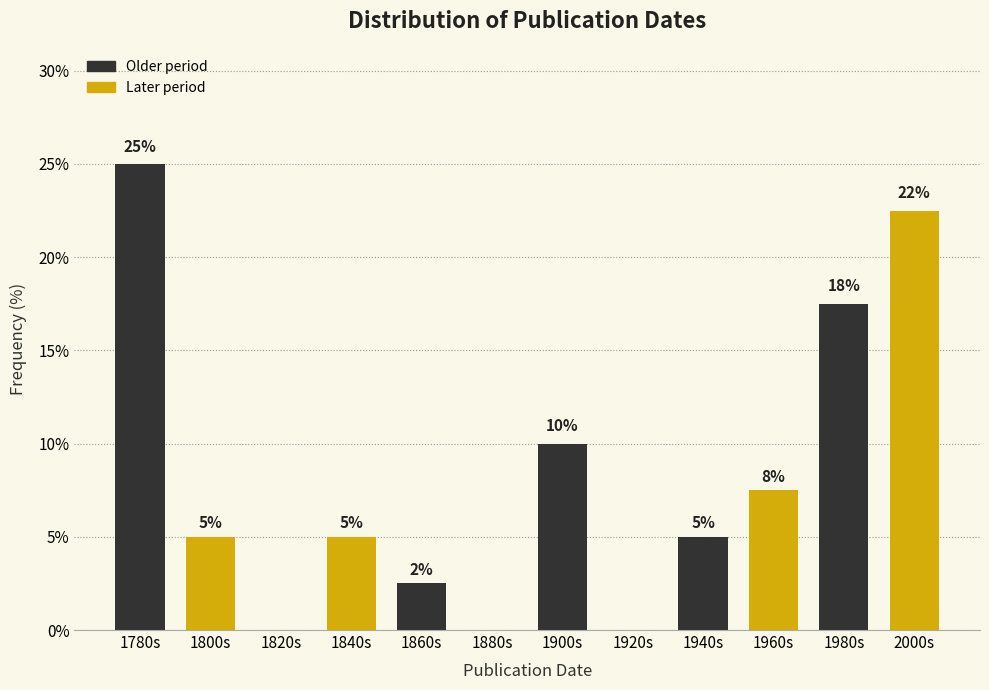

Between 2000s and 1860s, which is larger?

2000s